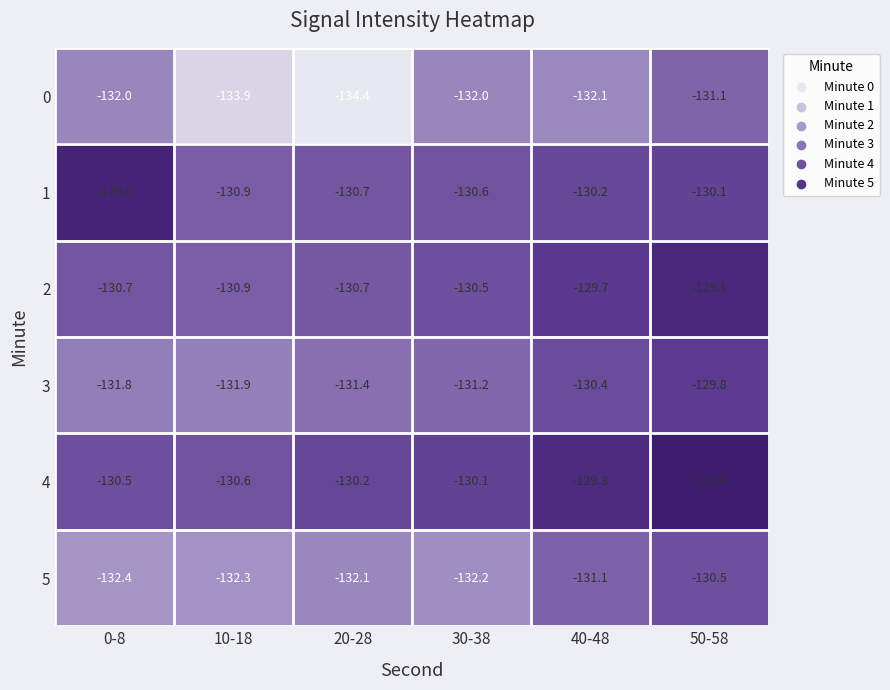

What is the difference between the highest and lowest values at 30-38?

2.1